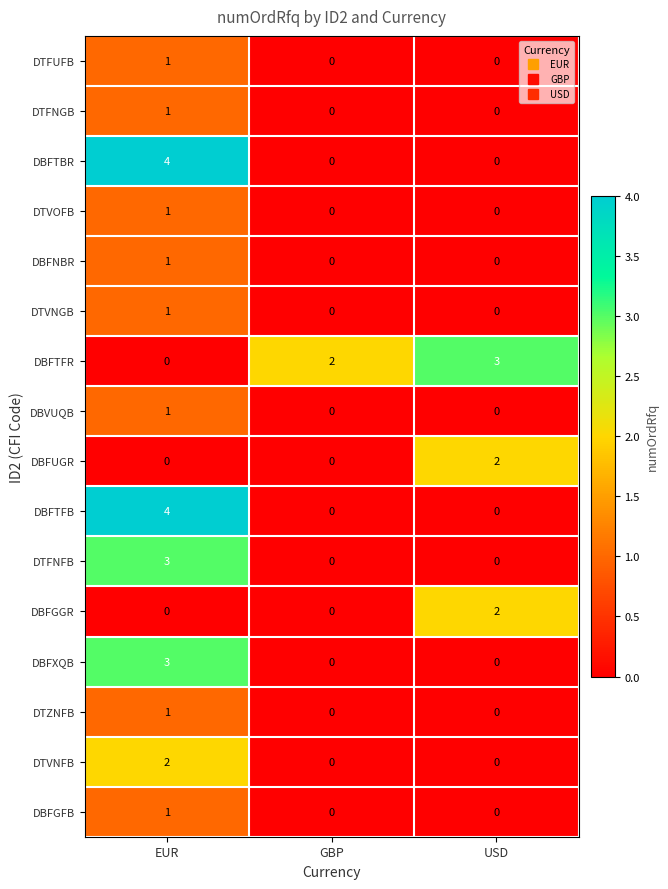

Which series has the largest total across all categories?

DBFTFR